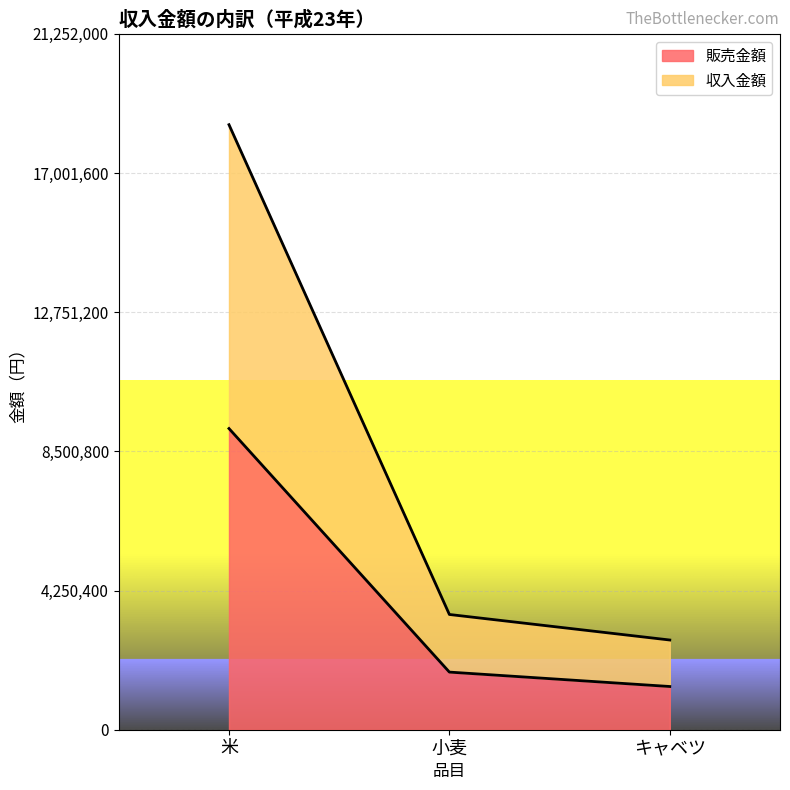

What value does the 販売金額 series have at キャベツ, to the nearest 100?

1320000